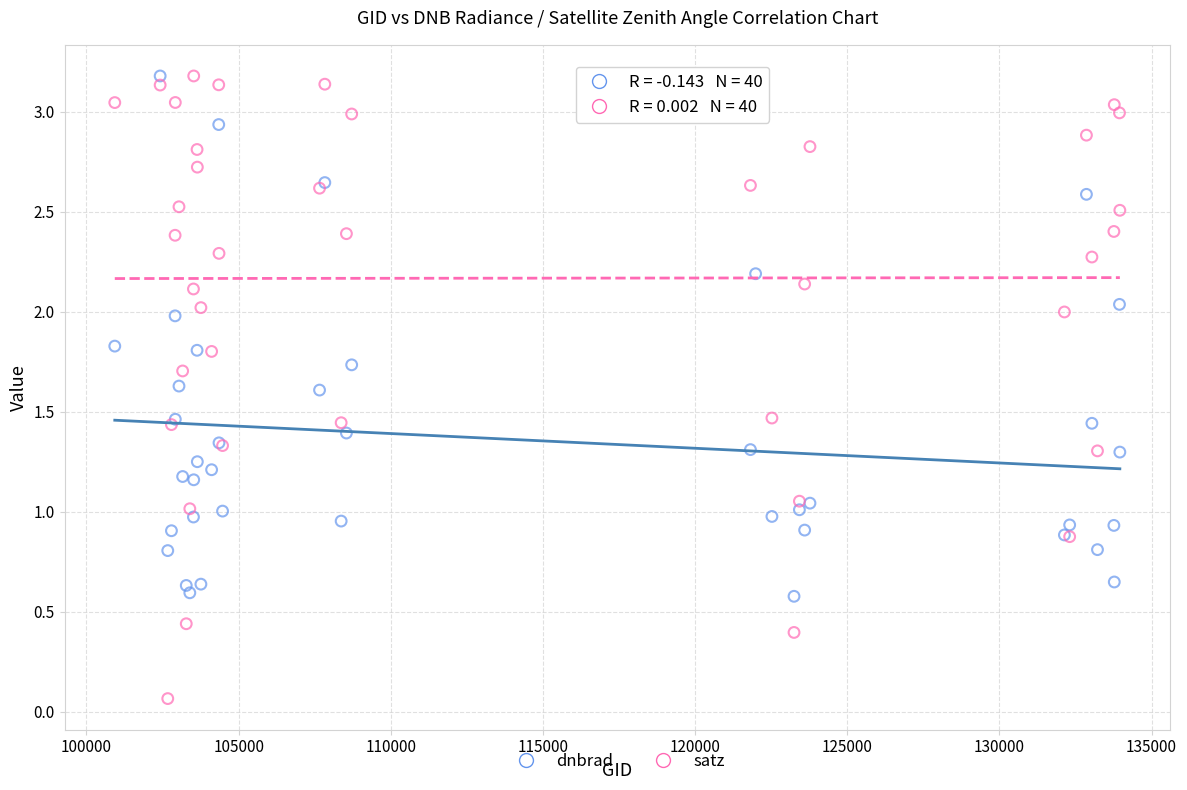

Which series contains the lowest Y value?

satz